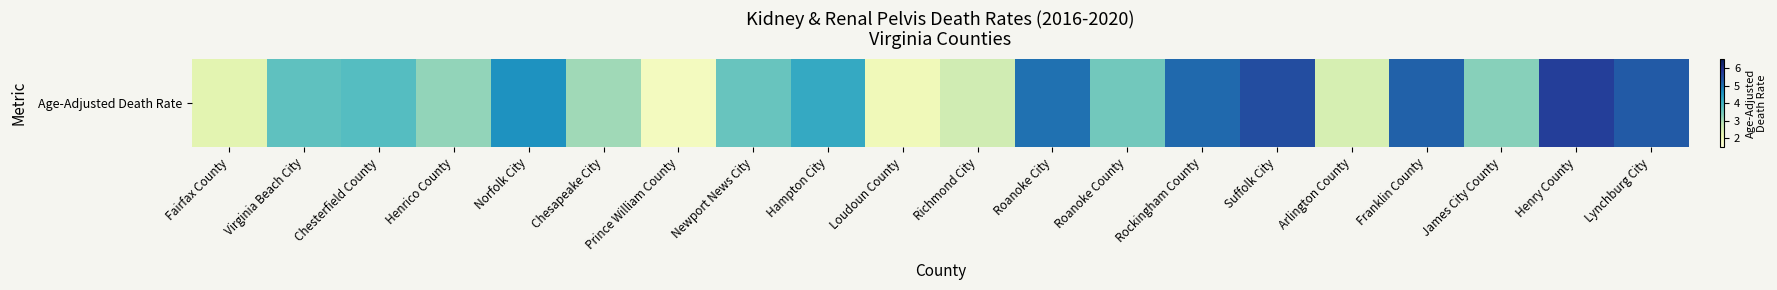

Where is the data nearest to the value 3?

Chesapeake City